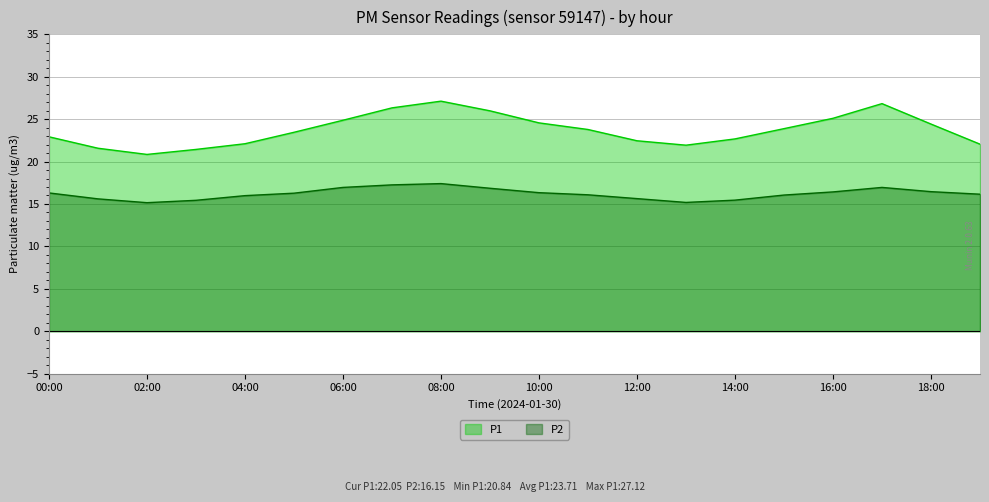

How many distinct data groups are displayed?

2